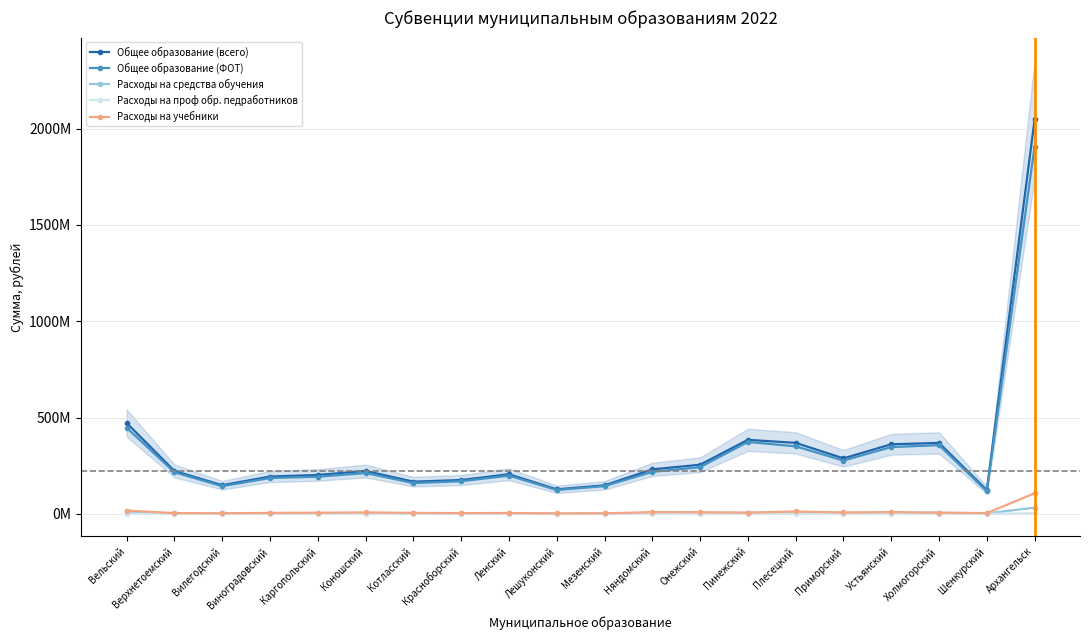

True or false: Общее образование (всего) and Расходы на проф обр. педработников cross at least once.

False